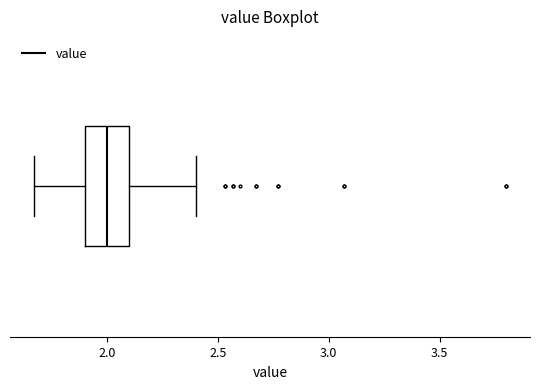

Transcribe this box plot: give where the median line is, the range the box spans, and where the two whiskers end, as read against the x-axis. The values are not printed on the chart, so give them approximately, as read against the axis.

median 2.00, box 1.90 to 2.10, whiskers 1.65 to 2.40